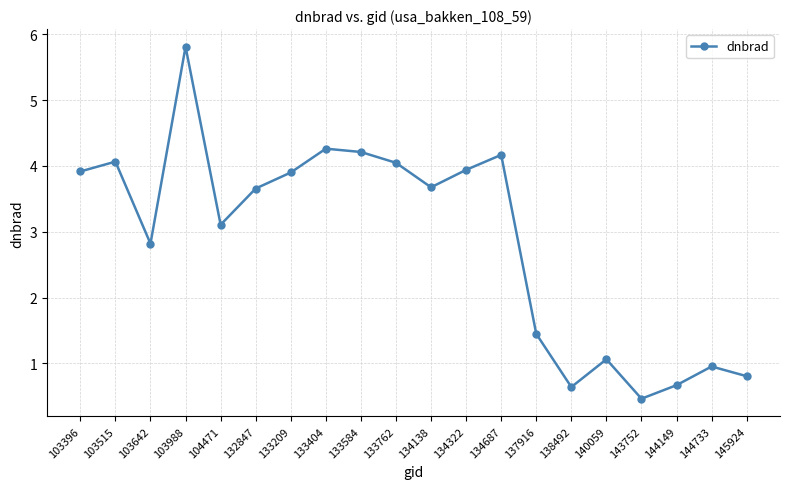

How many points are higher than both their immediate neighbors (excluding endpoints)?

6